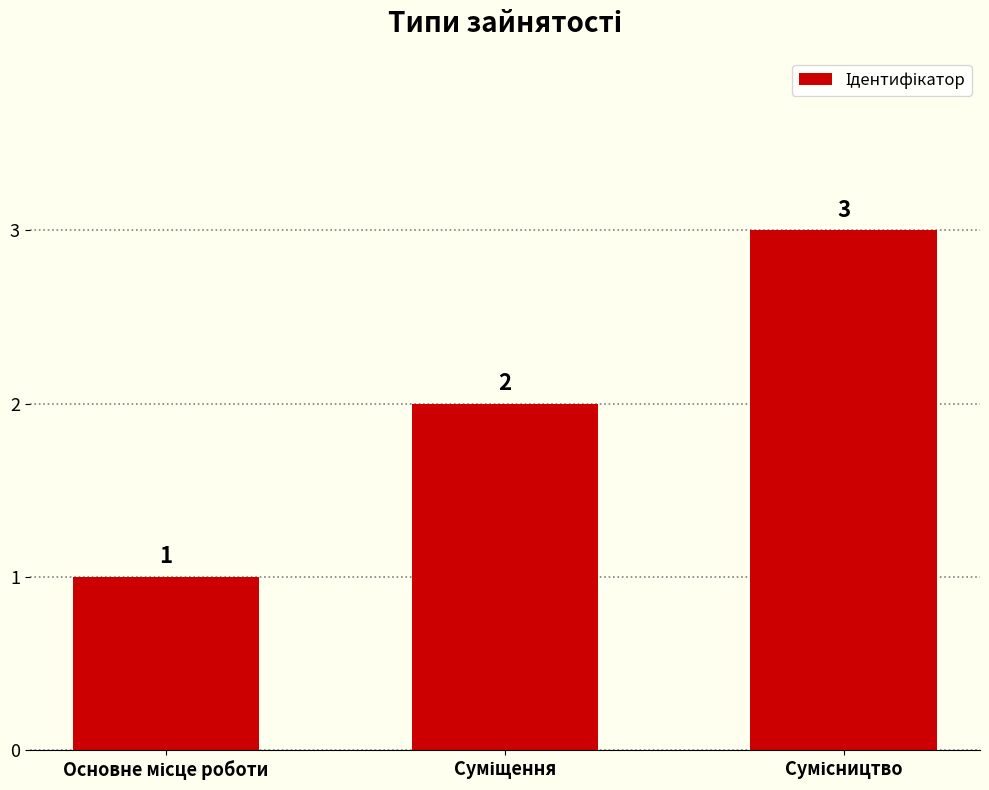

What is the value of the 1st bar from the left?

1